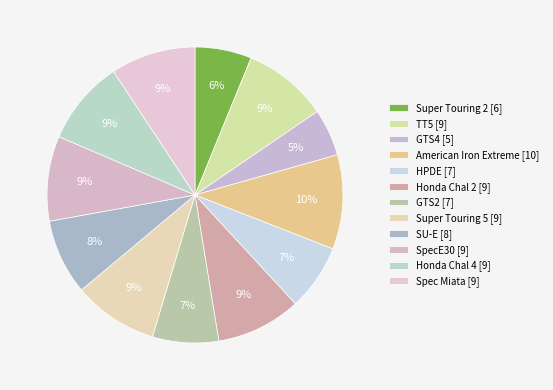

To the nearest percent, what portion does Super Touring 2 represent?

6%